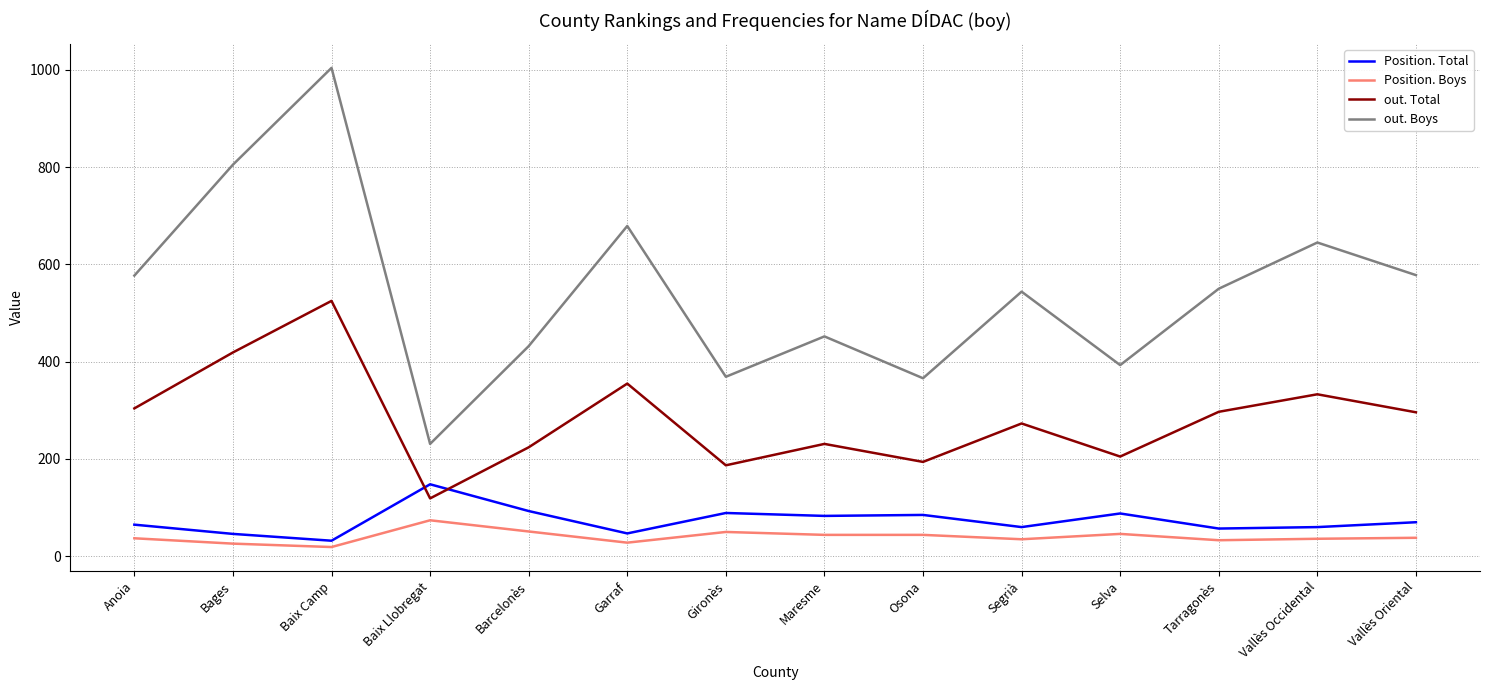

Which series has the largest range (max minus min)?

out. Boys